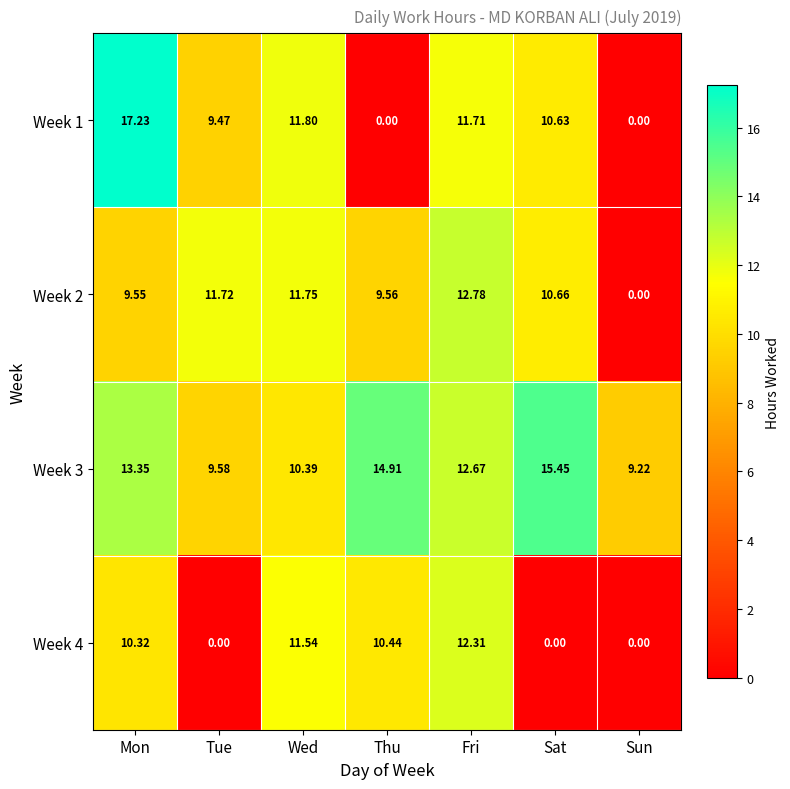

At which category is the sum across all series the highest?

Mon